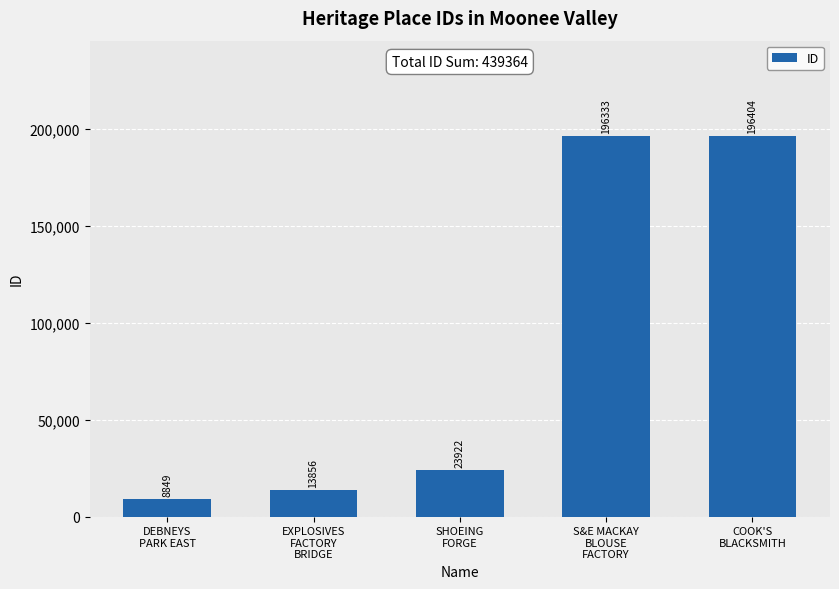

Approximately how many times larger is the value at COOK'S
BLACKSMITH compared to DEBNEYS
PARK EAST?

22.2